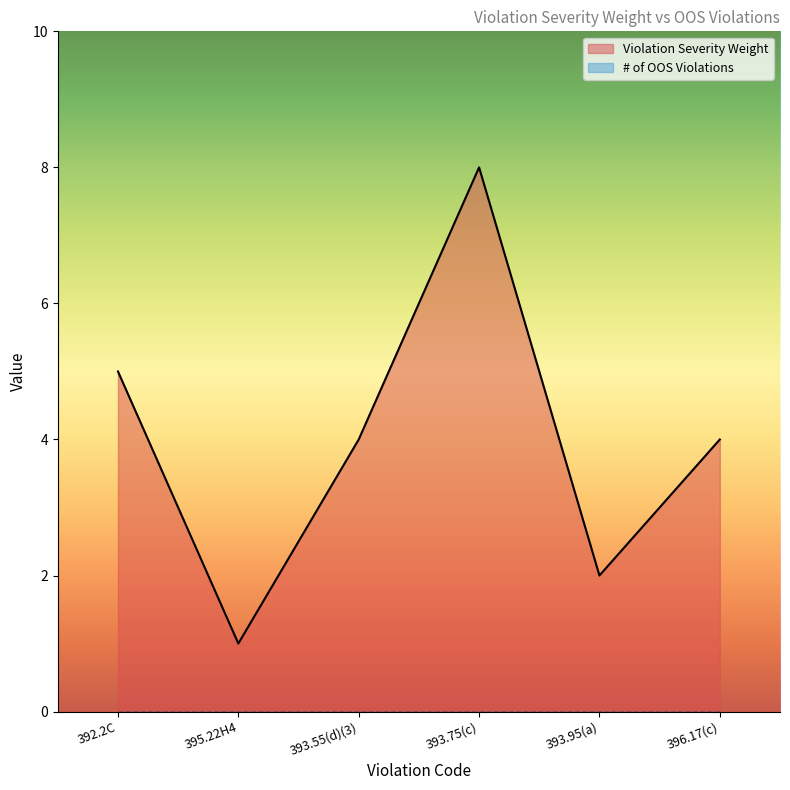

List the labels in order of value, smallest first.

395.22H4, 393.95(a), 393.55(d)(3), 396.17(c), 392.2C, 393.75(c)